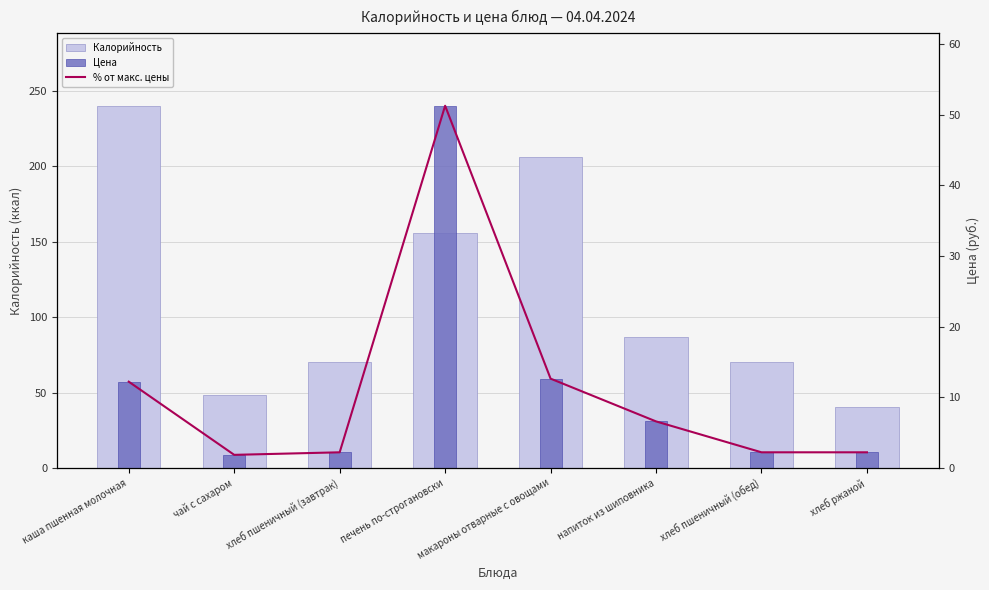

How many data points in Калорийность are above 86?

4